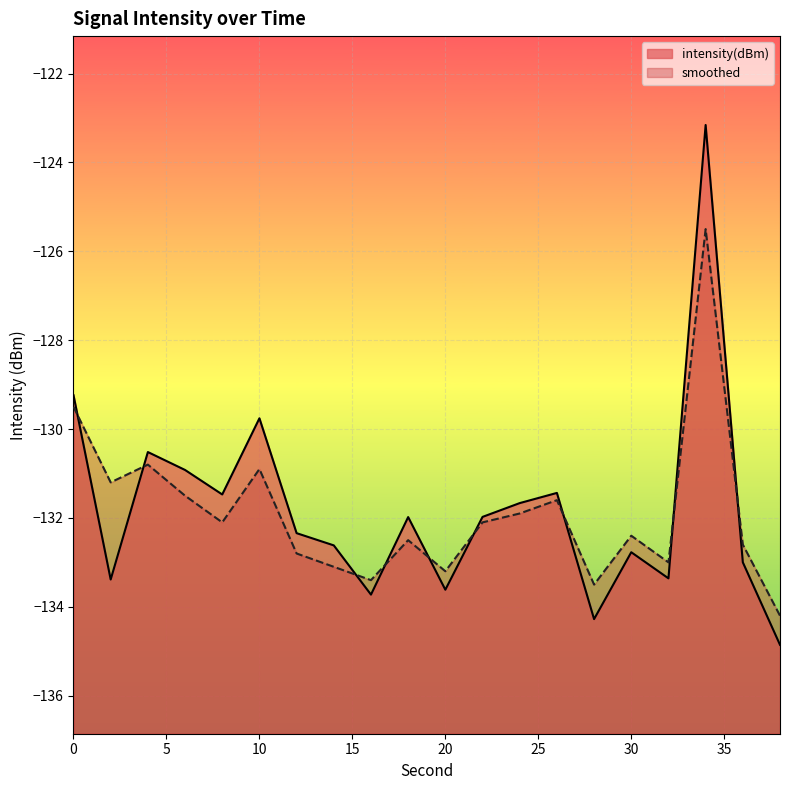

True or false: intensity(dBm) and smoothed intersect in this chart.

True